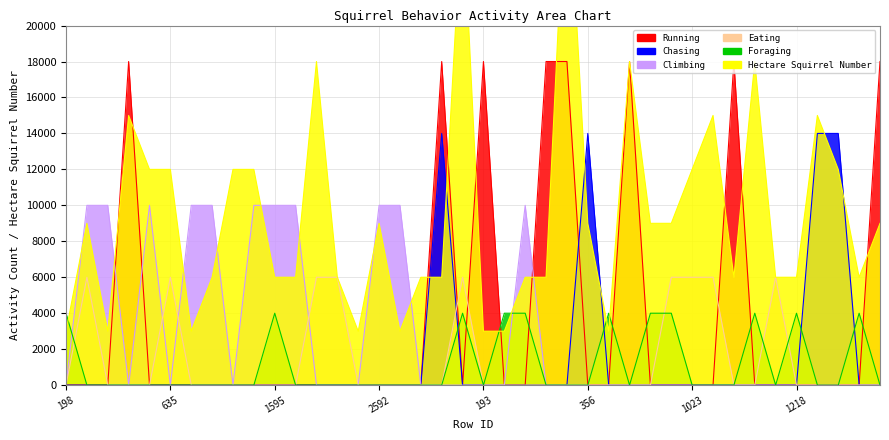

How many intersections are there between Chasing and Hectare Squirrel Number?

6